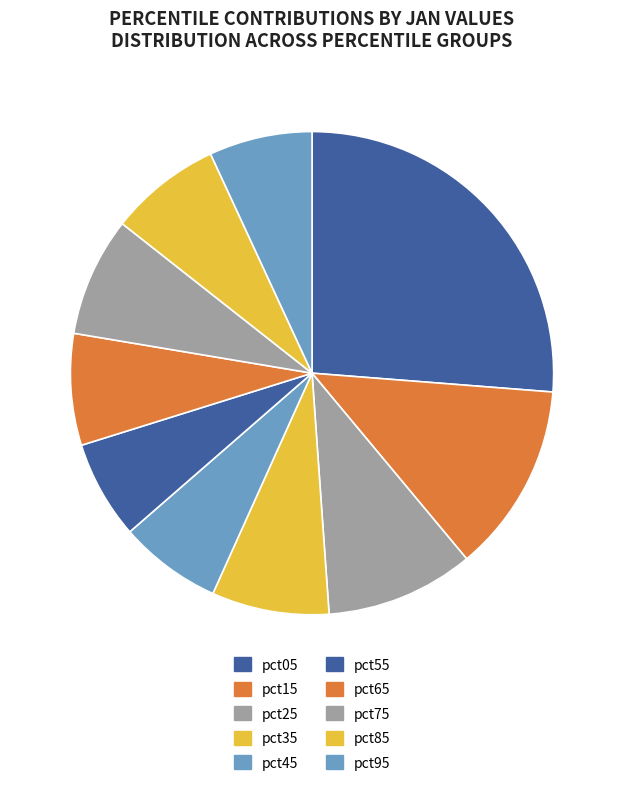

What percentage is the pct85 slice, to the nearest percent?

7%